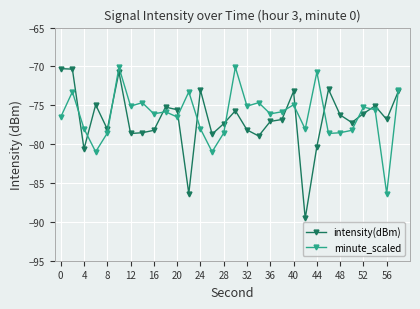

How many lines are shown in the chart?

2